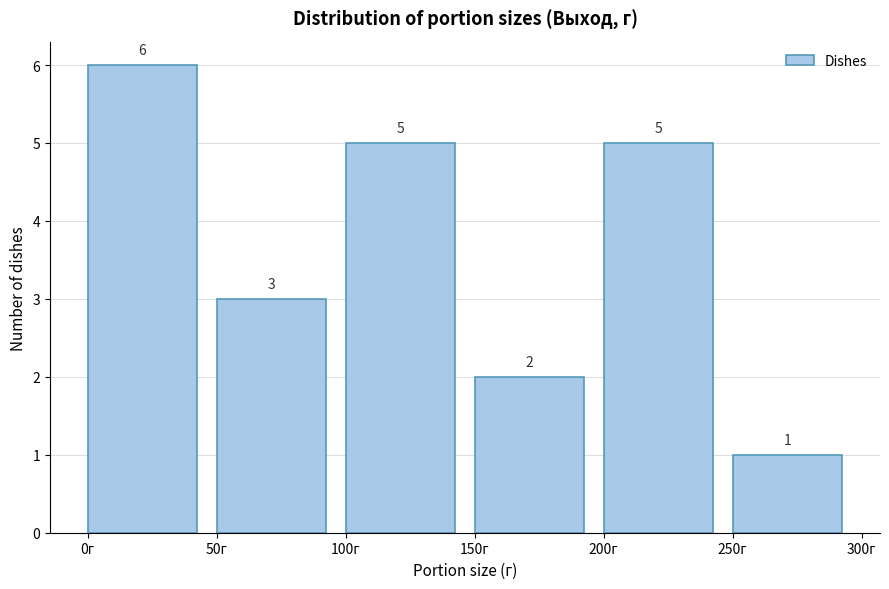

Reading left to right, transcribe this chart: for each bar, give the range it covers on the x-axis and its height.

0 to 50: 6
50 to 100: 3
100 to 150: 5
150 to 200: 2
200 to 250: 5
250 to 300: 1